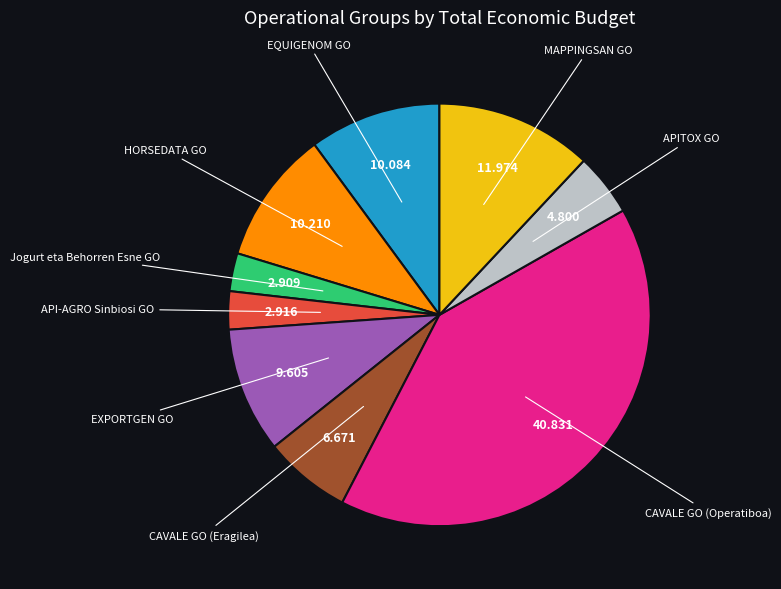

Between APITOX GO and CAVALE GO (Eragilea), which is larger?

CAVALE GO (Eragilea)